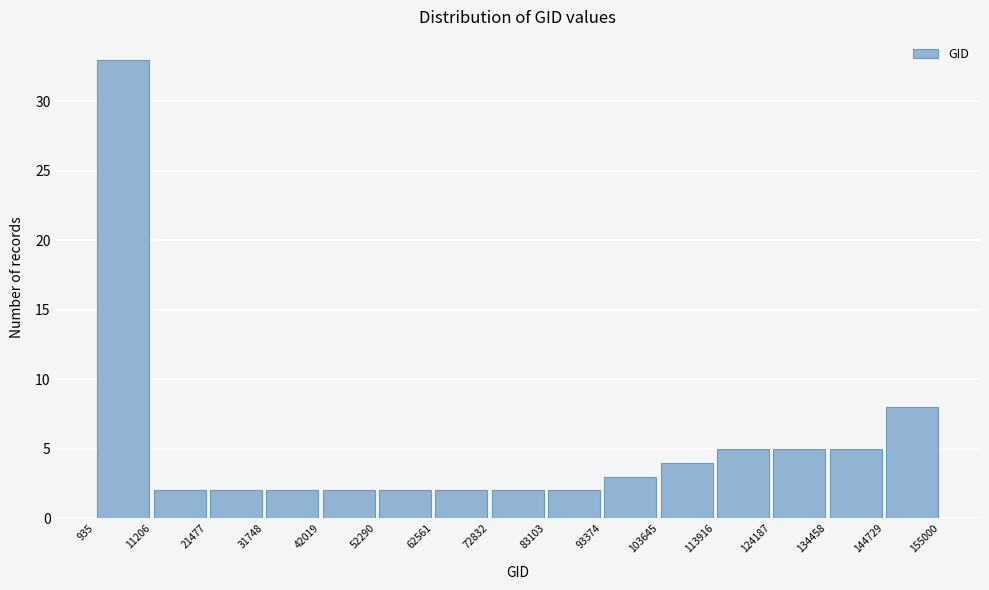

Over which range of the x-axis is the bar tallest?

935 to 11206